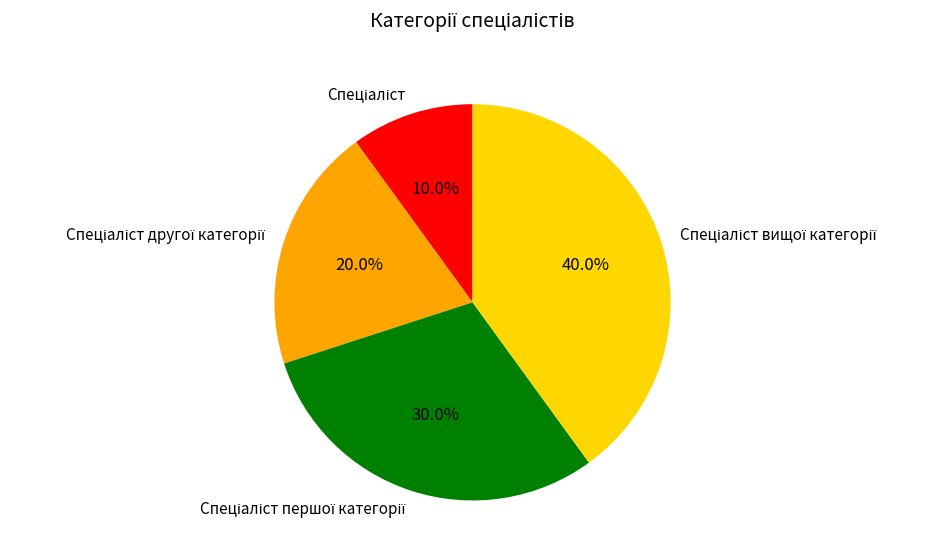

Does any single category account for the majority?

No